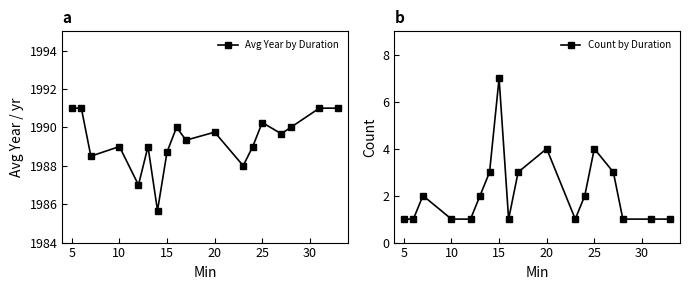

Is it true that Avg Year by Duration equals 2656.1 at 20?

False